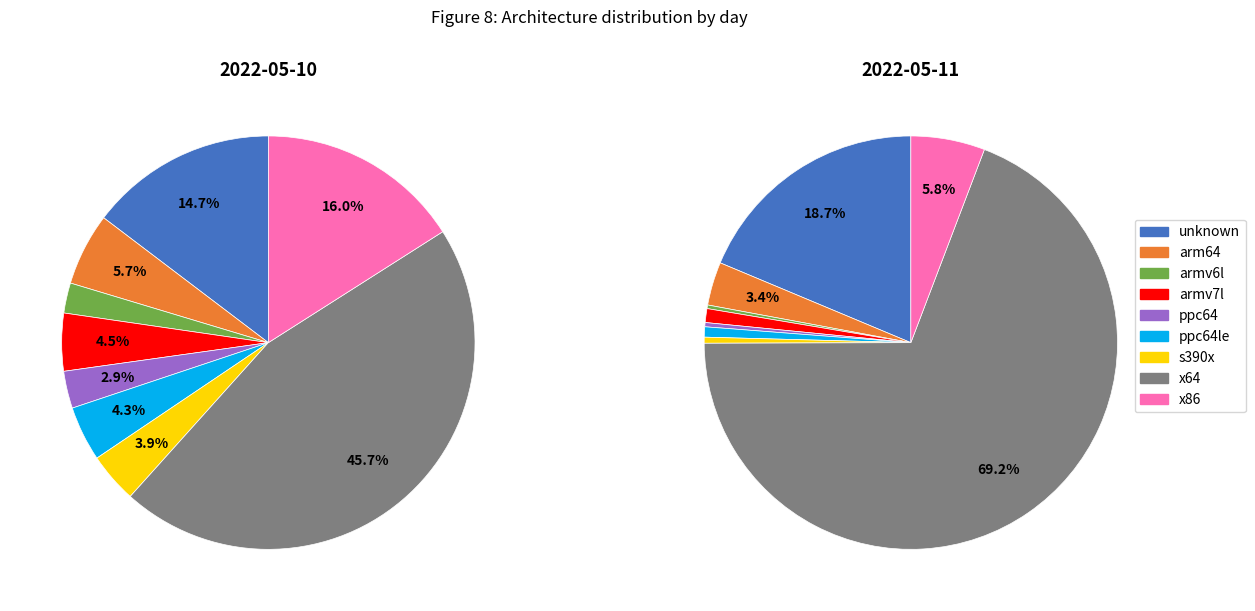

Rank the series at armv7l from highest to lowest value.

2022-05-10, 2022-05-11